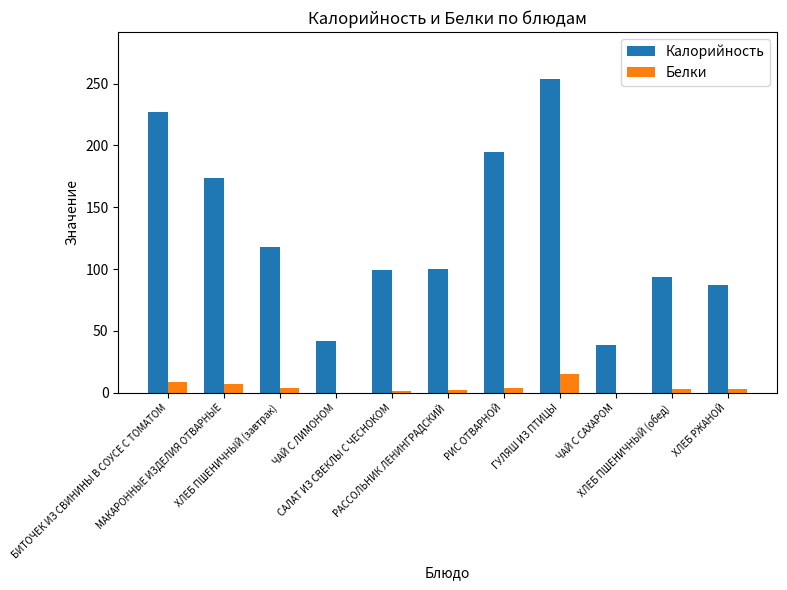

What is the maximum value for Калорийность?

253.6